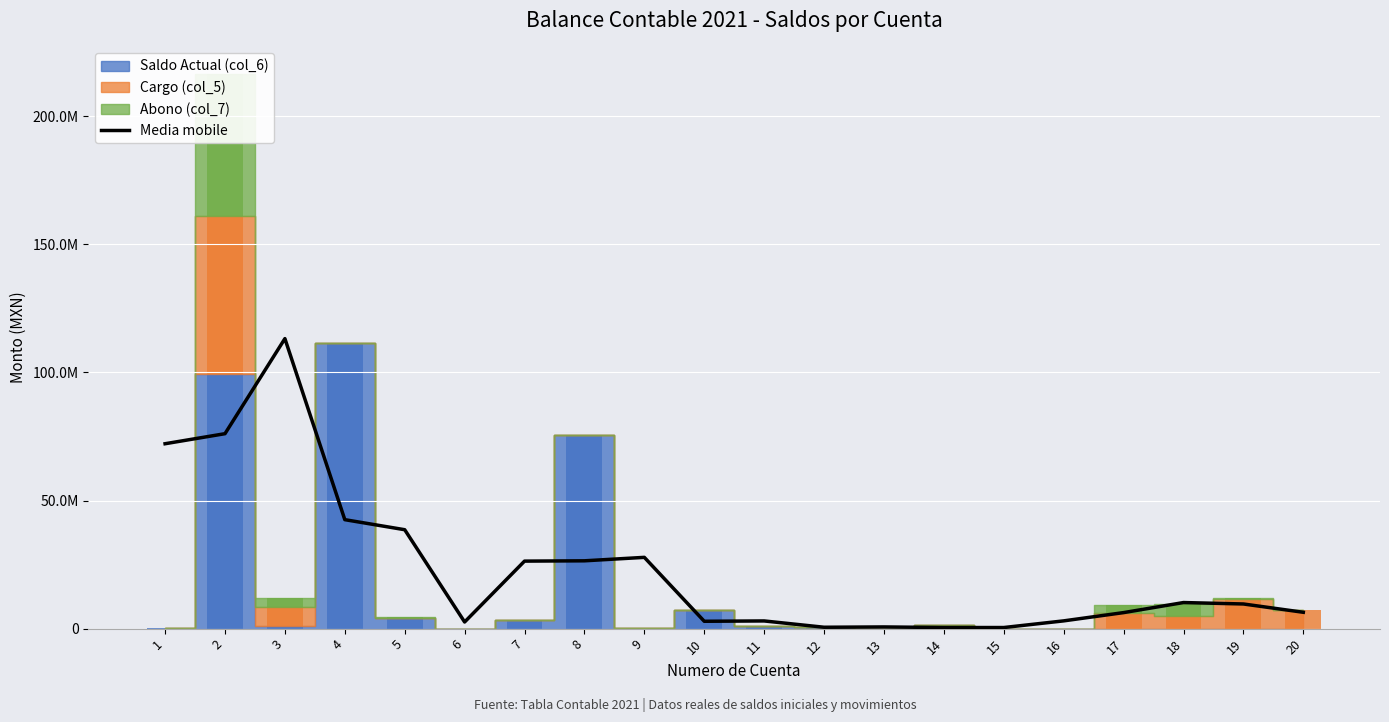

Where does the data first go above 9623968?

1